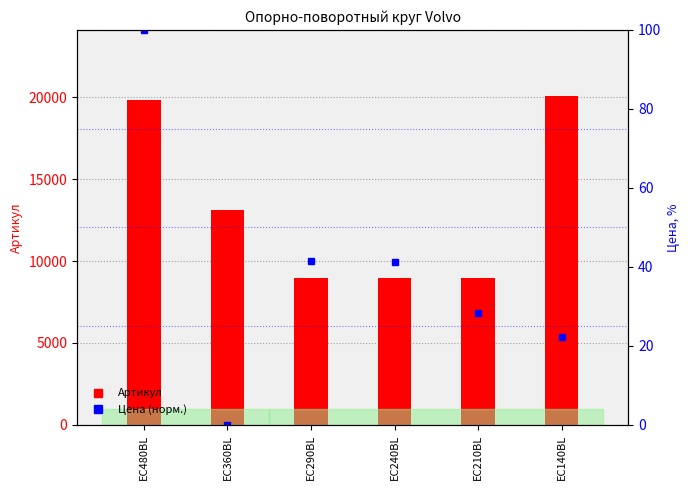

Where is Цена (норм.) nearest to the value 50?

EC290BL